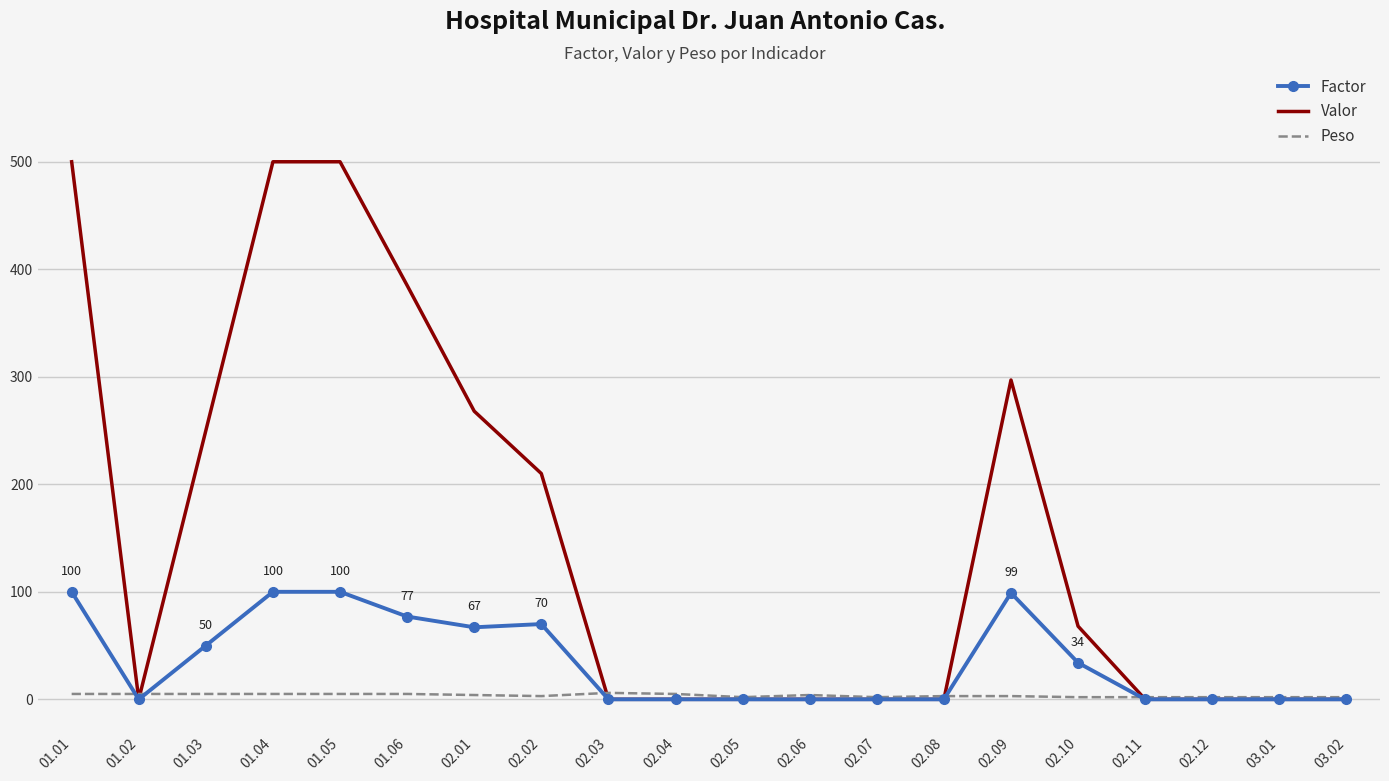

Where do Peso and Valor first cross each other?

01.01 and 01.02